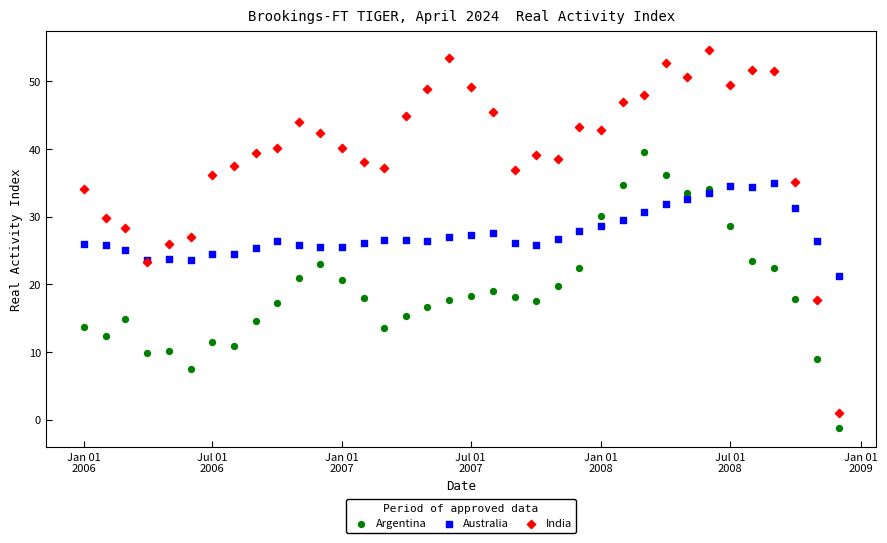

Which series has the largest Y range (max minus min)?

India